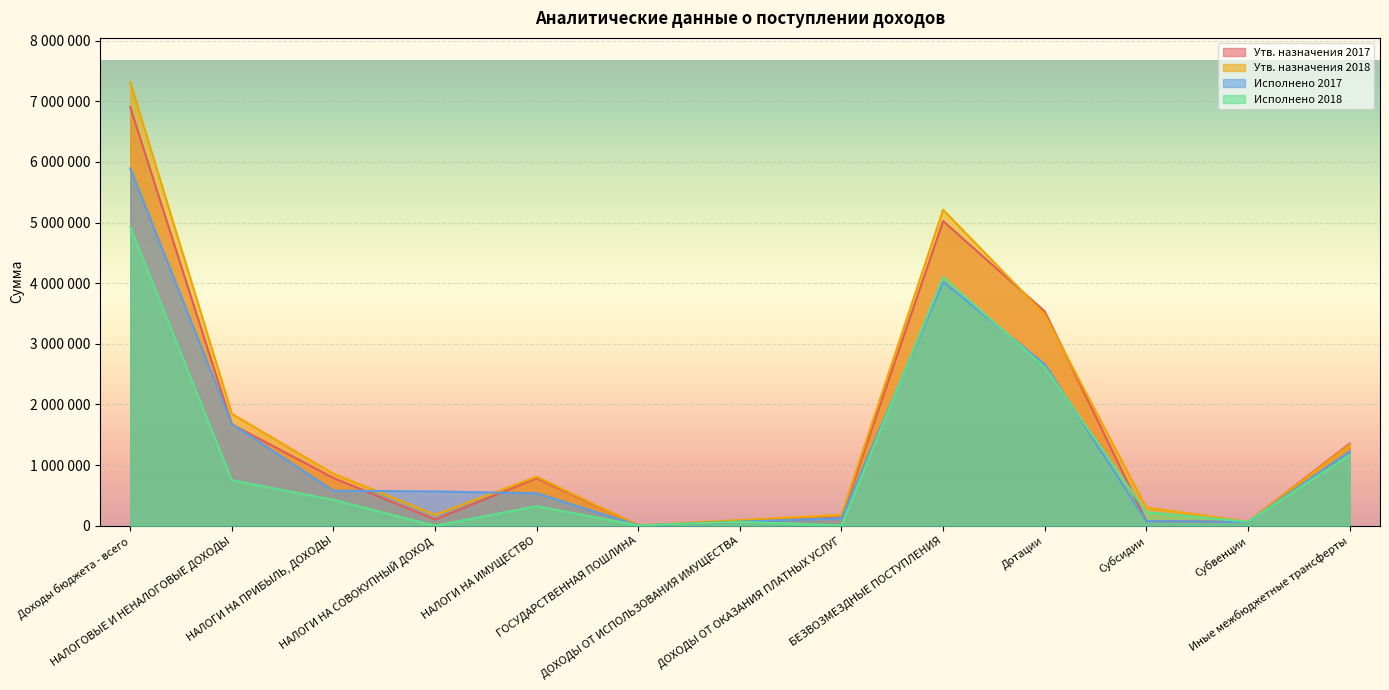

What position from the left is ДОХОДЫ ОТ ИСПОЛЬЗОВАНИЯ ИМУЩЕСТВА?

7